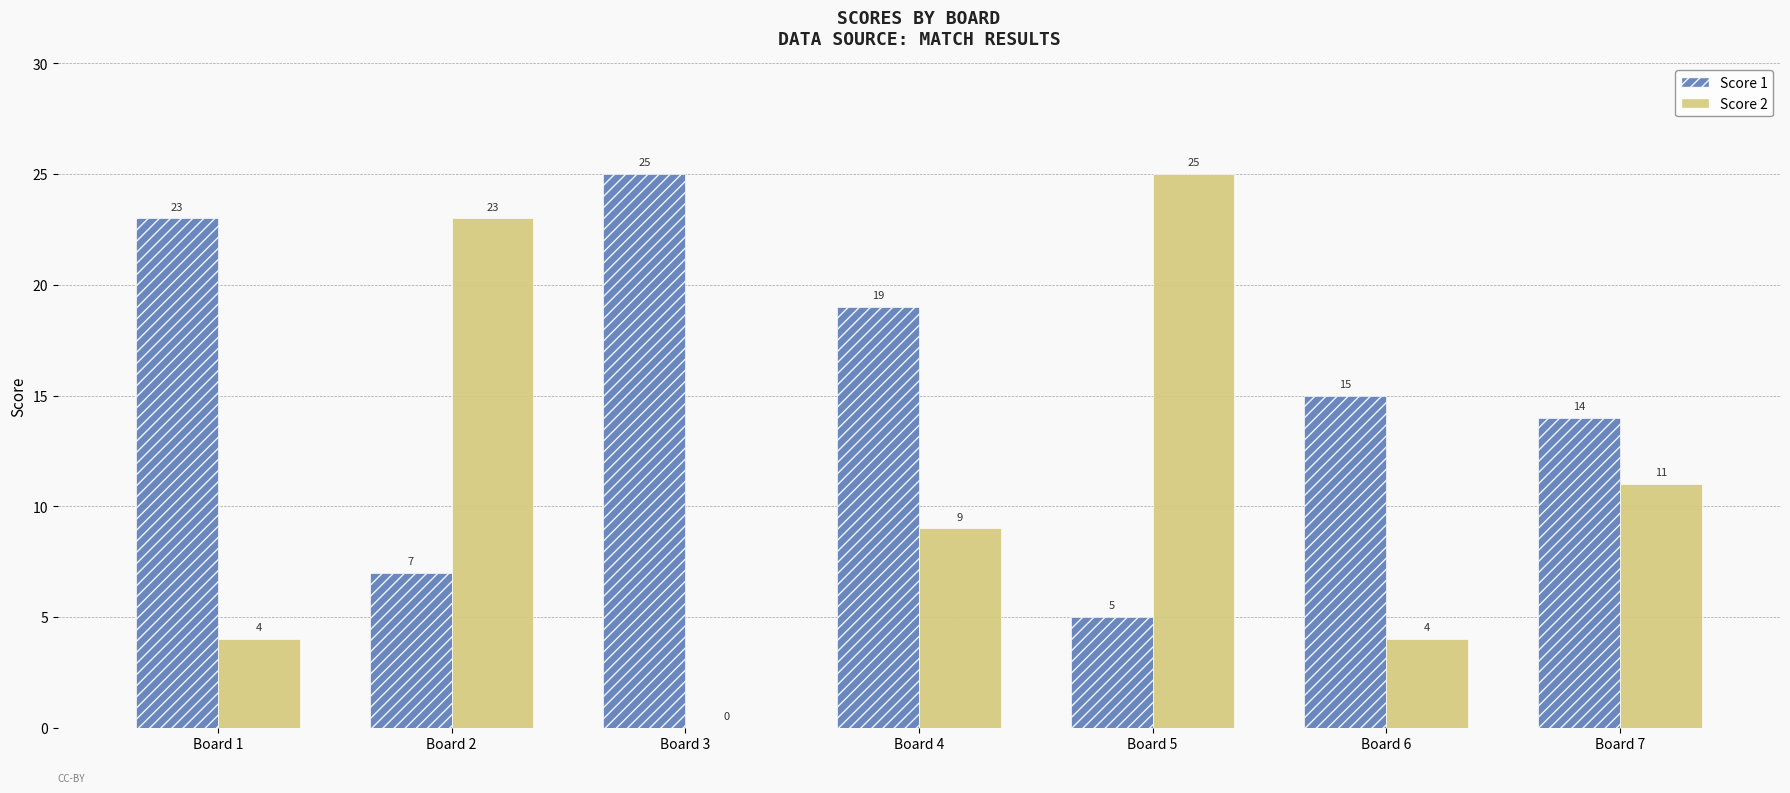

How many Score 1 values are between 7 and 23?

5